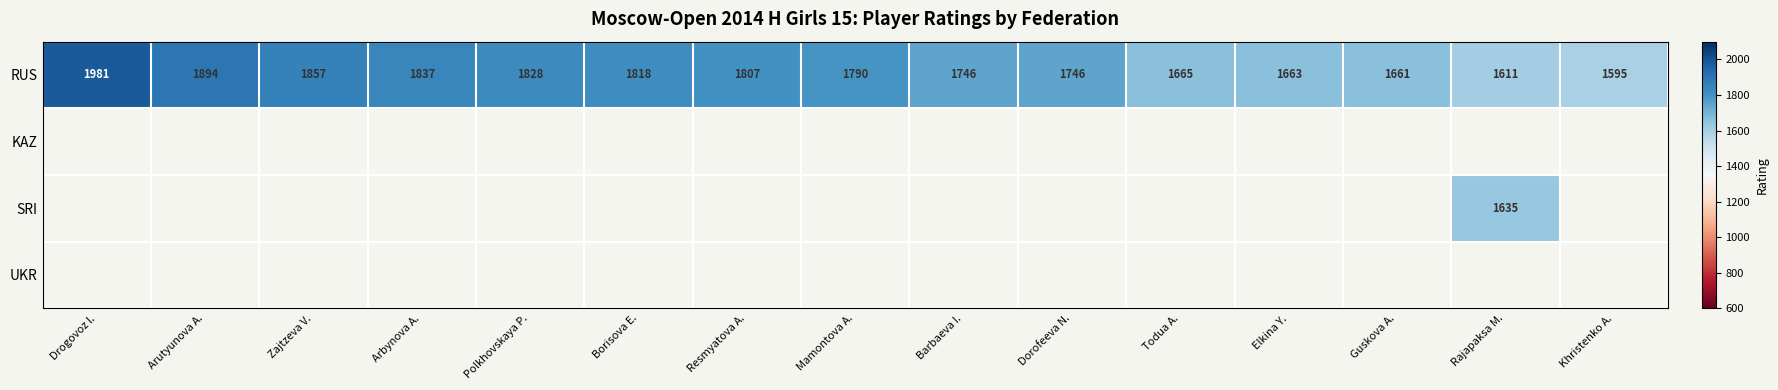

What is the maximum value shown in the chart?

1981.0